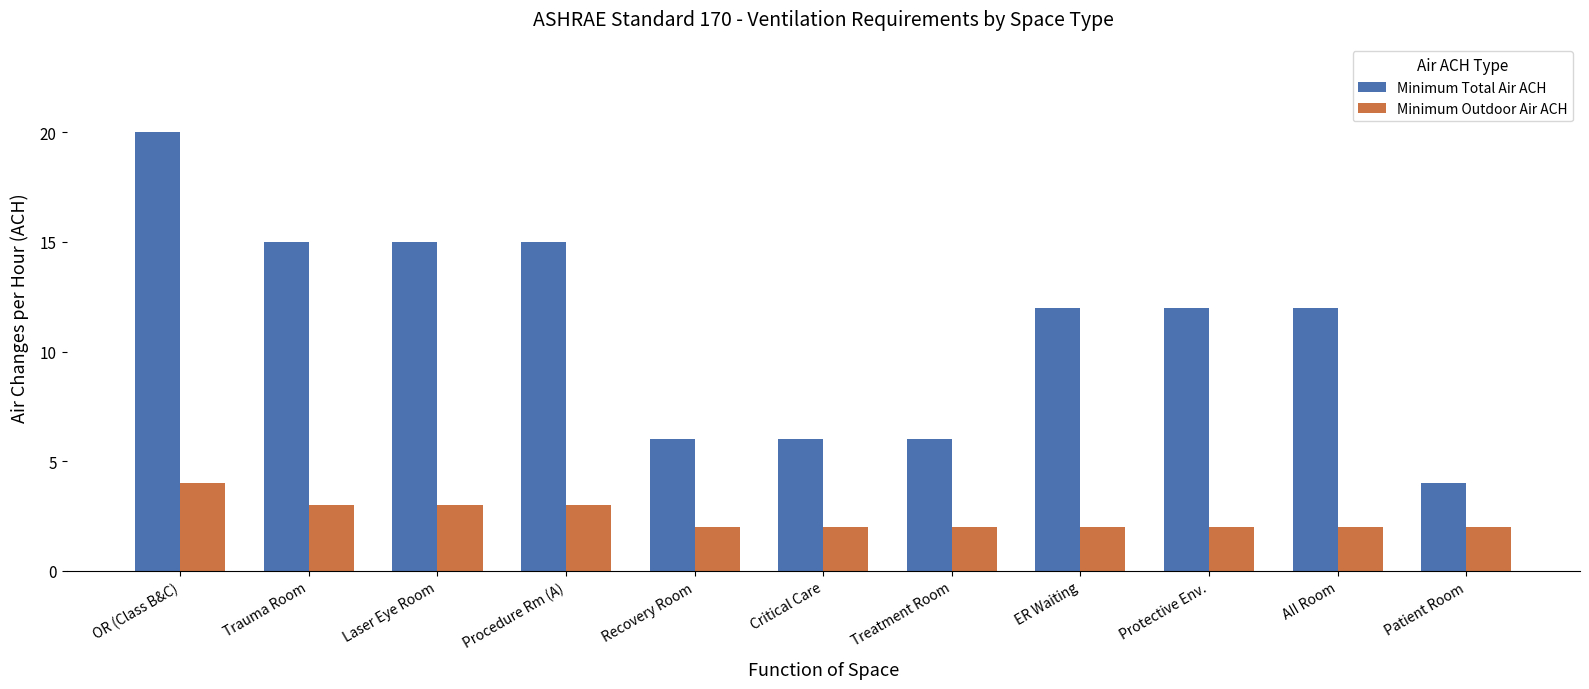

Which category has the highest value across all series?

OR (Class B&C)